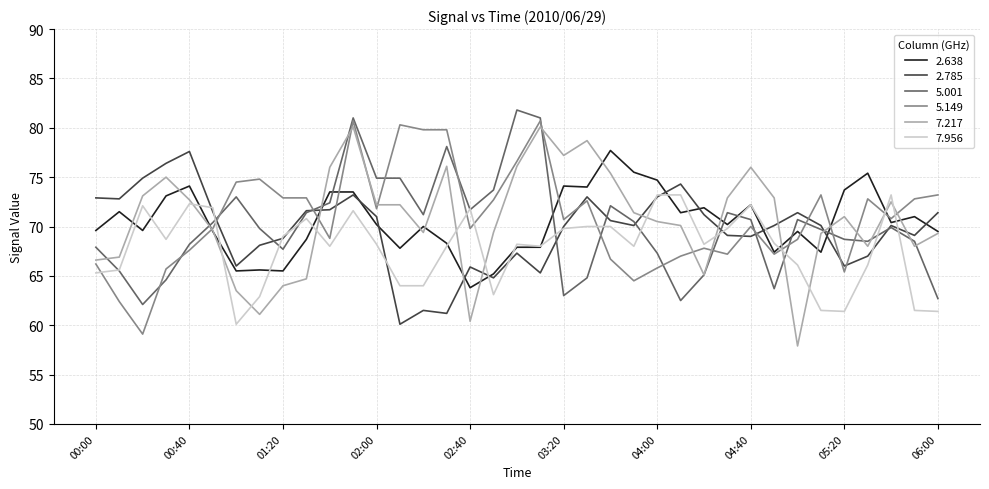

True or false: 5.149 and 7.956 cross at least once.

True